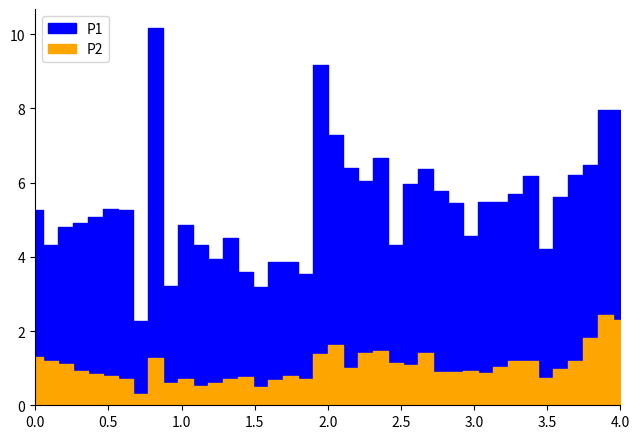

Reading right to left, extract all data points from this chart.

P1: 8.0	8.0	6.5	6.2	5.6	4.2	6.2	5.7	5.5	5.5	4.6	5.5	5.8	6.4	6.0	4.3	6.7	6.0	6.4	7.3	9.2	3.5	3.9	3.9	3.2	3.6	4.5	4.0	4.3	4.8	3.2	10.2	2.3	5.2	5.3	5.1	4.9	4.8	4.3	5.2
P2: 2.3	2.4	1.8	1.2	1.0	0.7	1.2	1.2	1.0	0.9	0.9	0.9	0.9	1.4	1.1	1.1	1.4	1.4	1.0	1.6	1.4	0.7	0.8	0.7	0.5	0.8	0.7	0.6	0.5	0.7	0.6	1.3	0.3	0.7	0.8	0.8	0.9	1.1	1.2	1.3